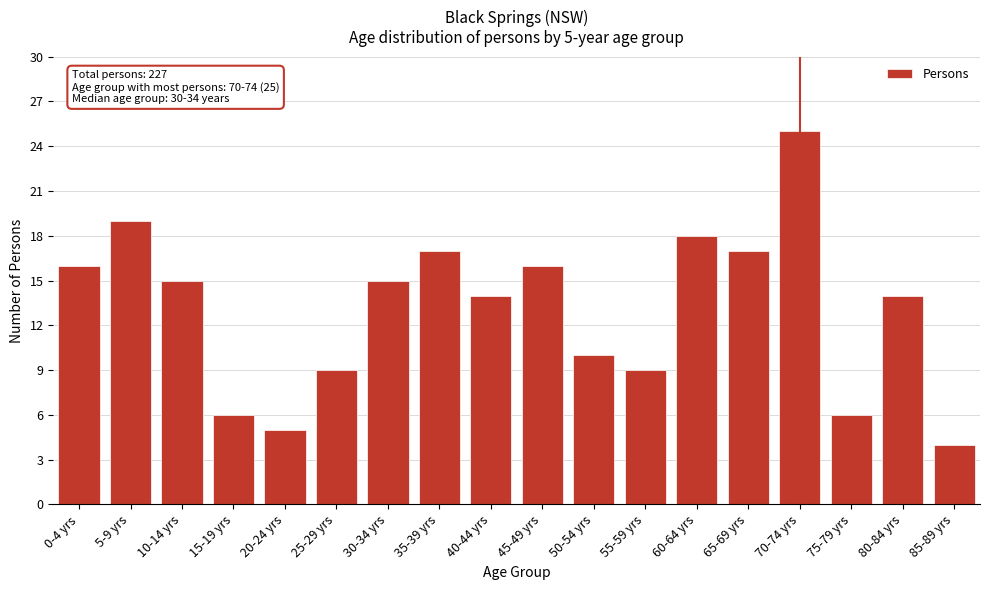

Reading left to right, transcribe all the data shown in this chart.

0-4 yrs=16	5-9 yrs=19	10-14 yrs=15	15-19 yrs=6	20-24 yrs=5	25-29 yrs=9	30-34 yrs=15	35-39 yrs=17	40-44 yrs=14	45-49 yrs=16	50-54 yrs=10	55-59 yrs=9	60-64 yrs=18	65-69 yrs=17	70-74 yrs=25	75-79 yrs=6	80-84 yrs=14	85-89 yrs=4